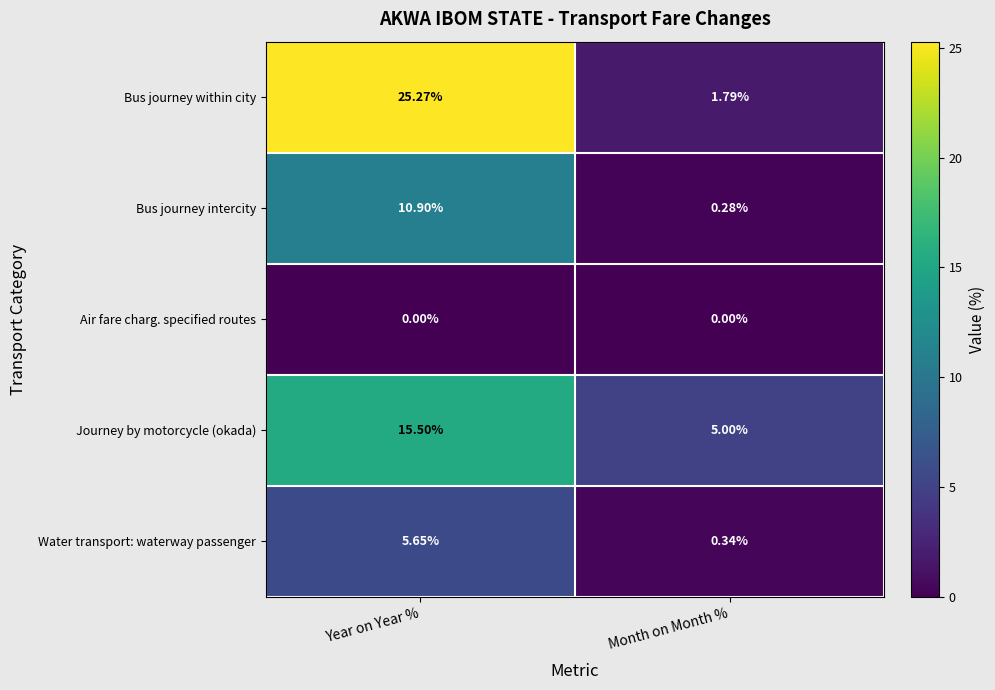

What is the difference between the highest and lowest values at Year on Year %?

25.3